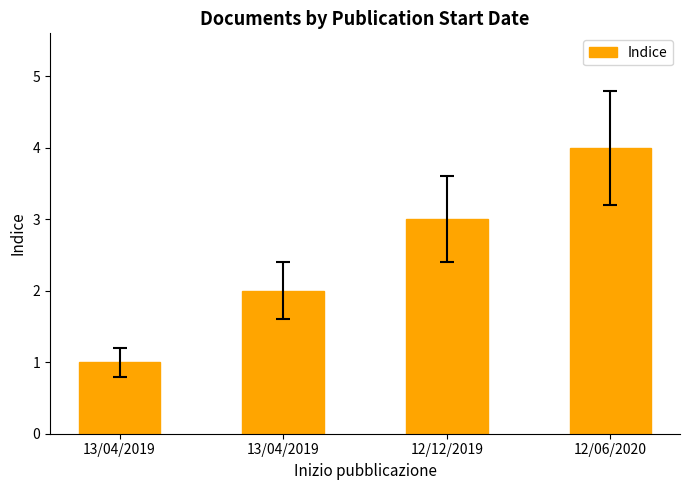

The value at 12/12/2019 is 3. True or false?

True